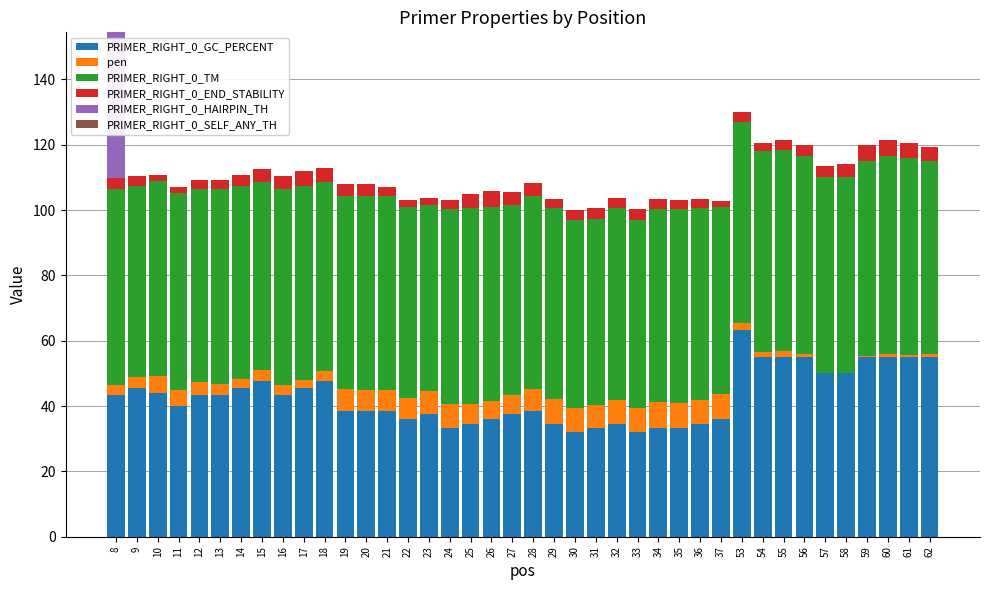

What is the highest value of the PRIMER_RIGHT_0_GC_PERCENT series?

63.2